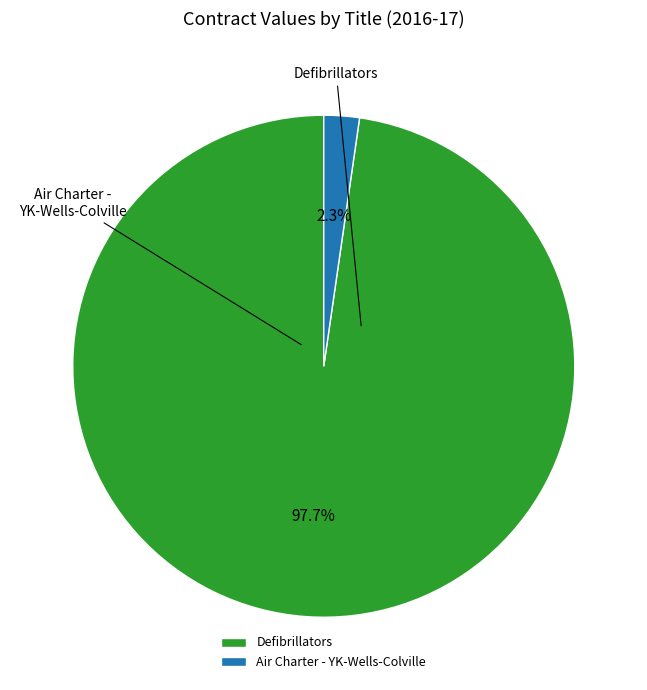

Which category has the smallest portion of the pie?

Air Charter - YK-Wells-Colville